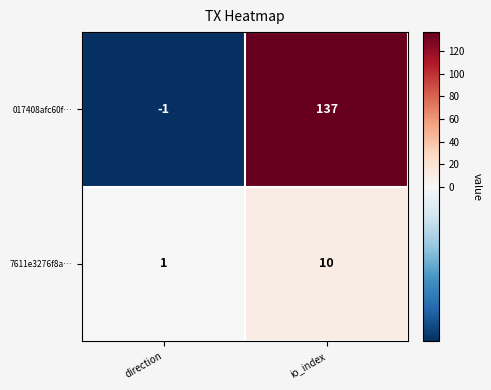

The value of 017408afc60f… at direction is -1. True or false?

True